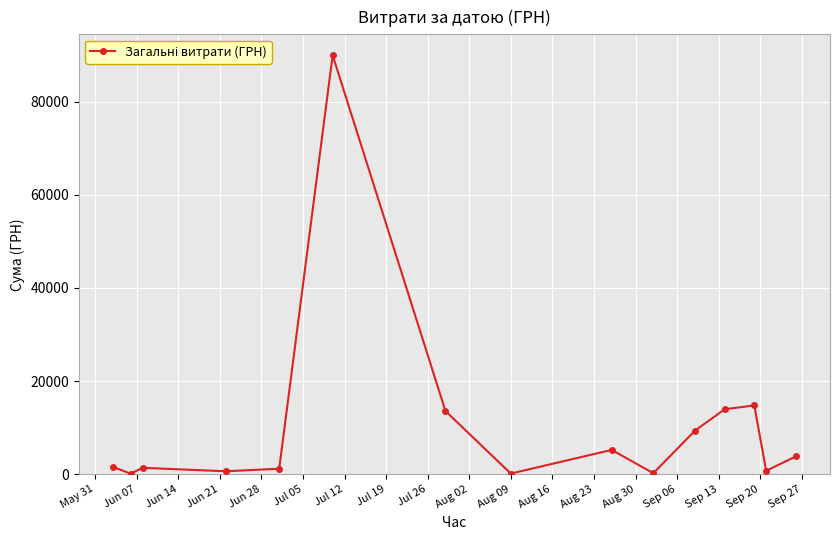

What is the value of the 7th point from the left?

13562.3